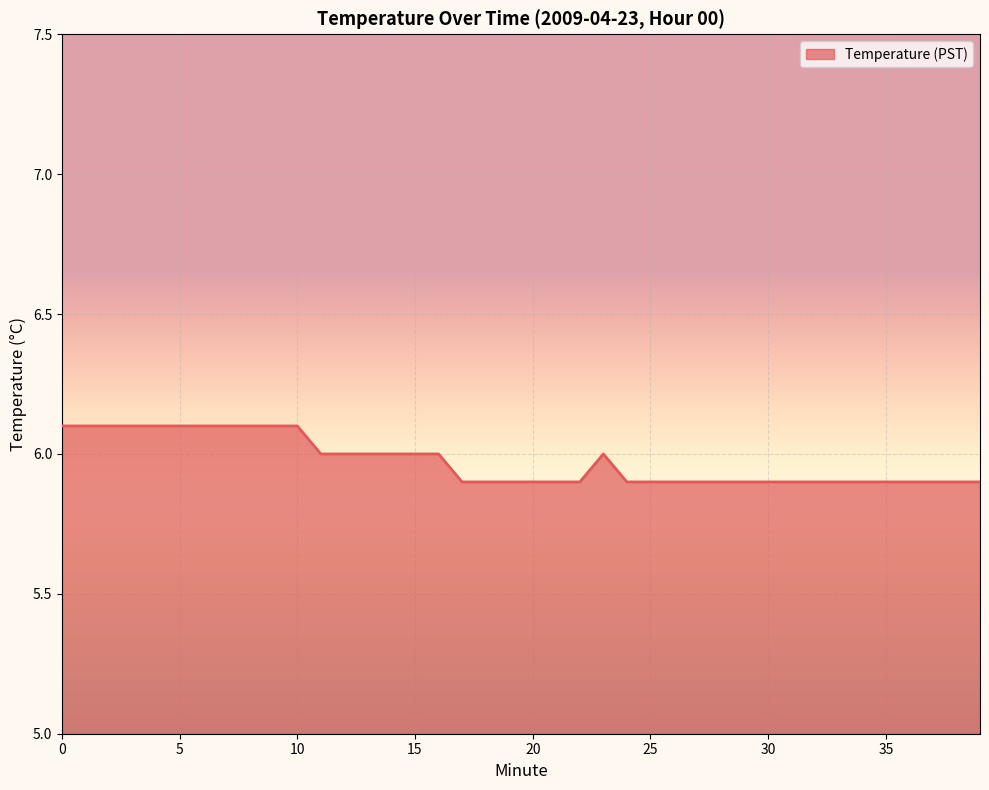

What is the maximum value shown in the chart?

6.1